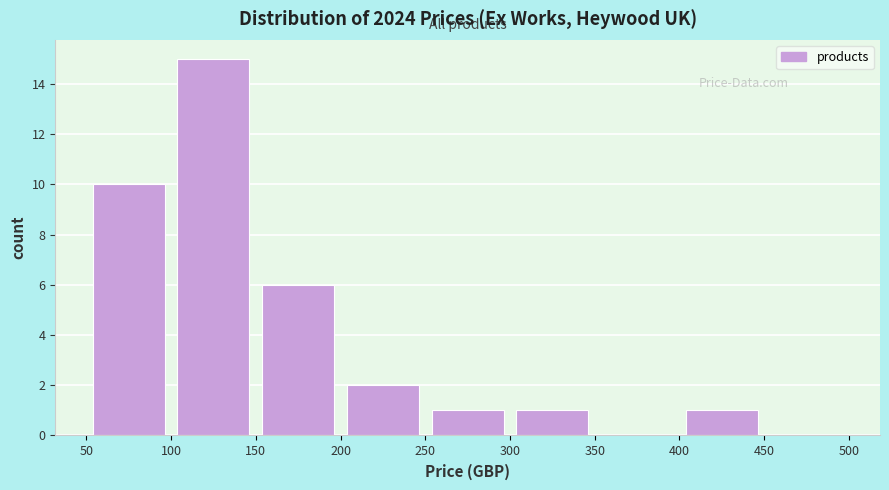

Reading left to right, list every bar in this chart as the range it spans on the x-axis followed by its height. The values are not printed on the chart, so give them approximately, as read against the axis.

50 to 100: 10
100 to 150: 15
150 to 200: 6
200 to 250: 2
250 to 300: 1
300 to 350: 1
350 to 400: 0
400 to 450: 1
450 to 500: 0